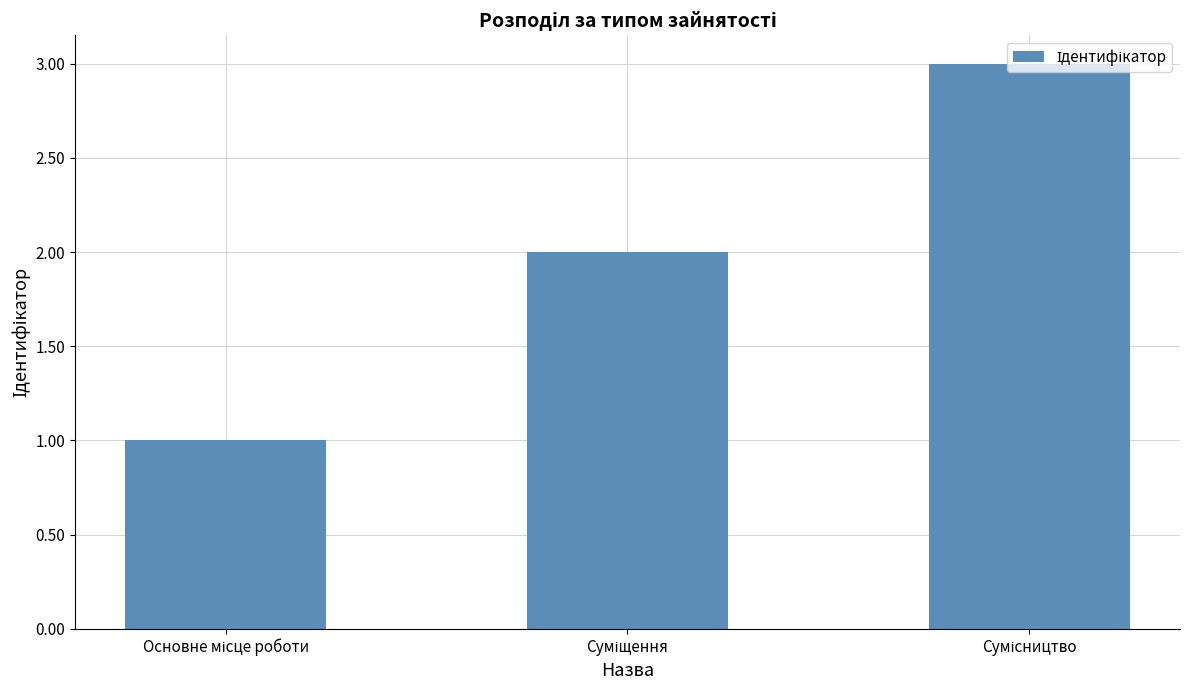

What is the greatest value displayed?

3